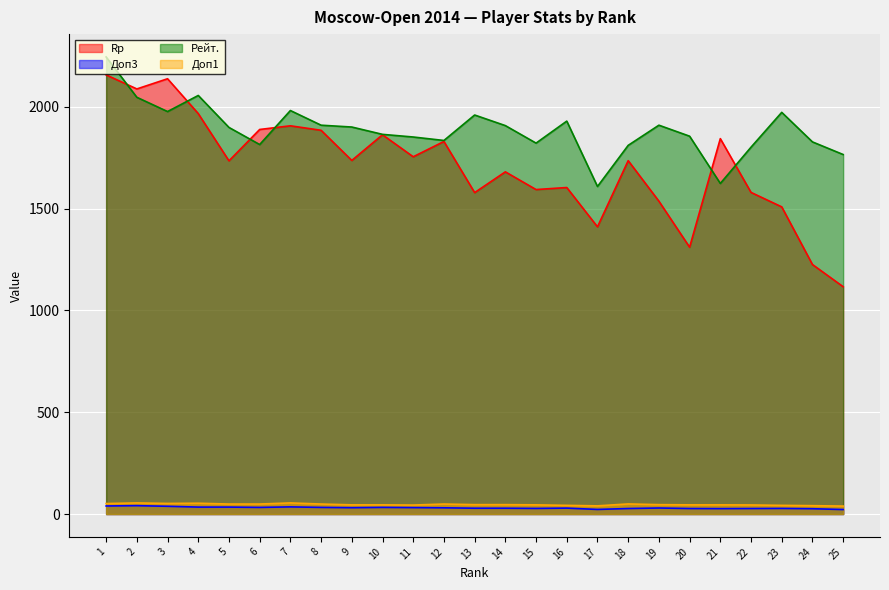

Is it true that Rp equals 1593.0 at 15?

True